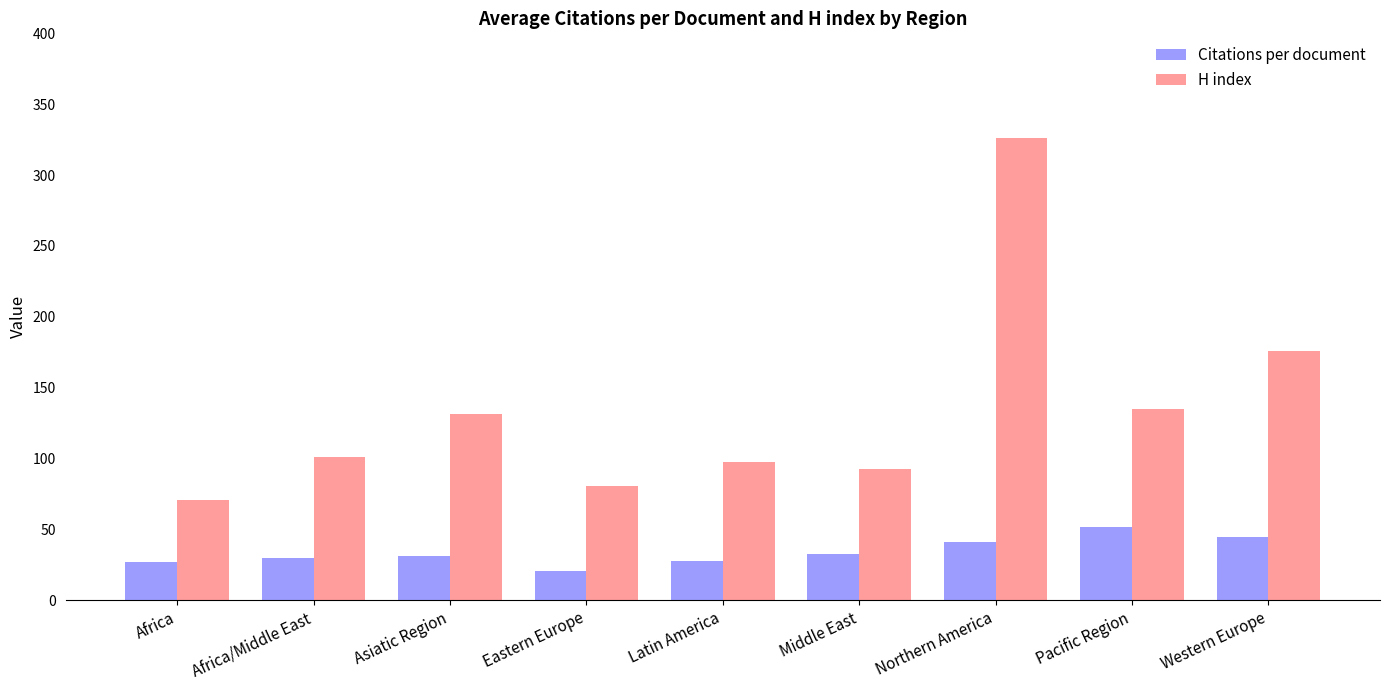

How many data points does each series have?

9